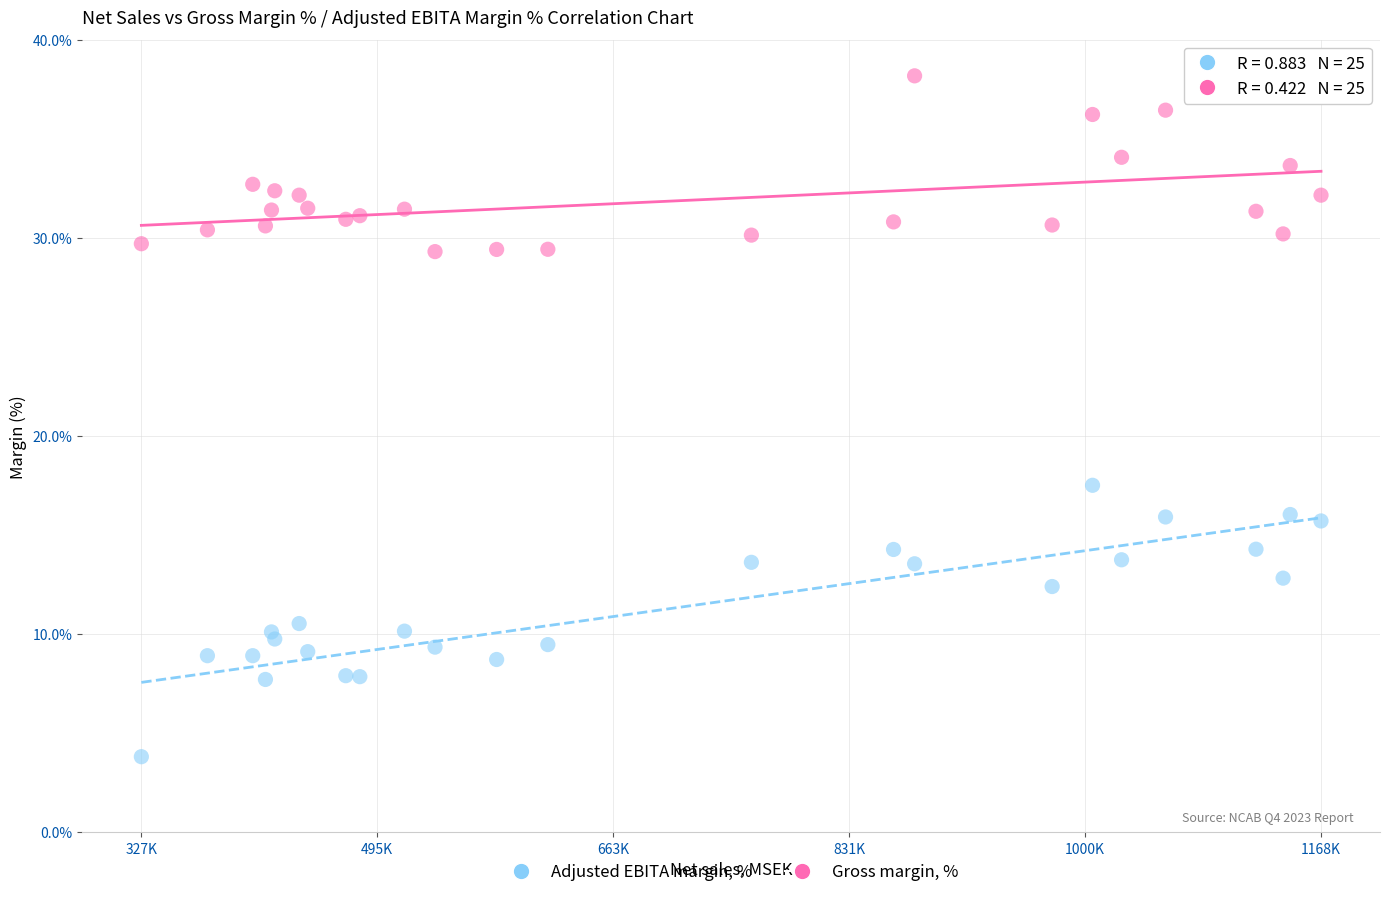

Across all series, what Y value is closest to 20?

17.5